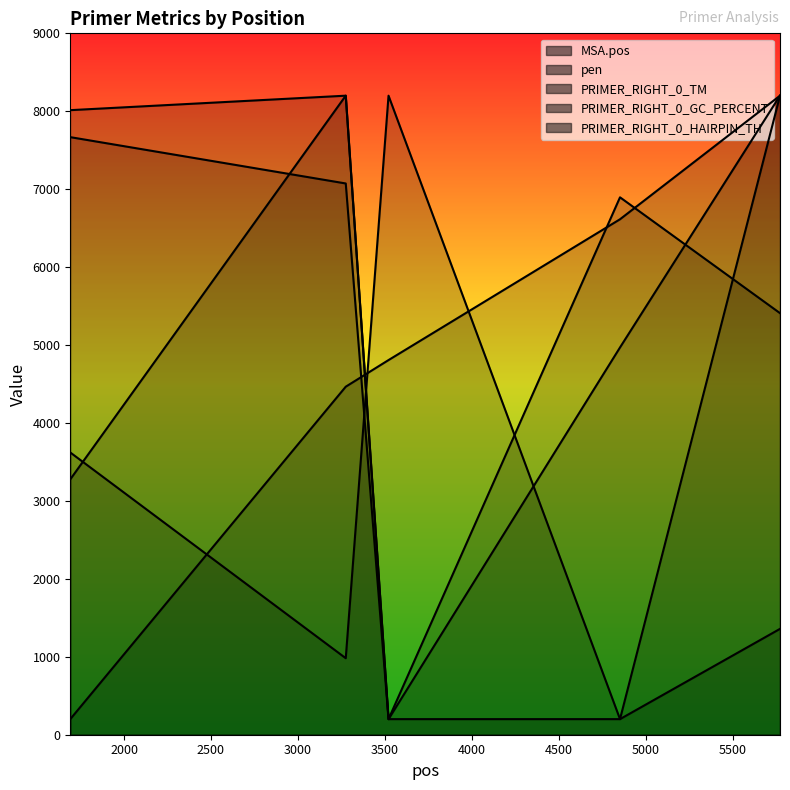

Which series has the largest range (max minus min)?

MSA.pos